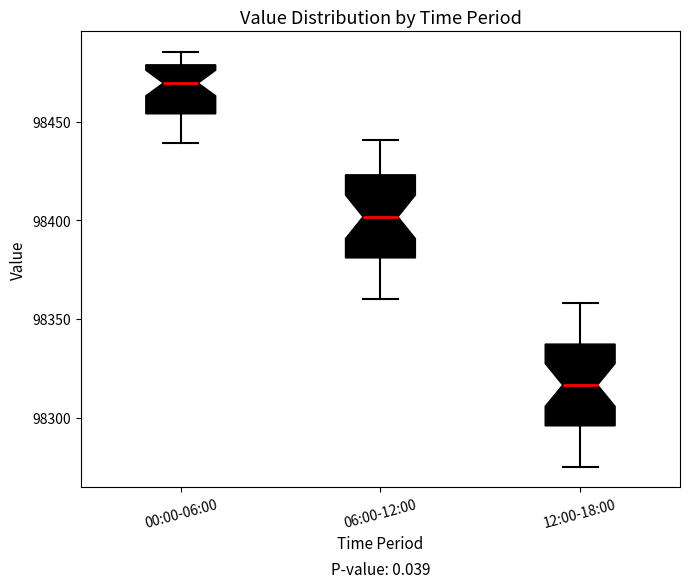

Reading left to right, read every box against the y-axis: the position of its median line, the range the box covers, and the ends of its whiskers. The values are not printed on the chart, so give them approximately, as read against the axis.

00:00-06:00: median 98470, box 98455 to 98480, whiskers 98440 to 98485
06:00-12:00: median 98400, box 98380 to 98425, whiskers 98360 to 98440
12:00-18:00: median 98315, box 98295 to 98335, whiskers 98275 to 98360